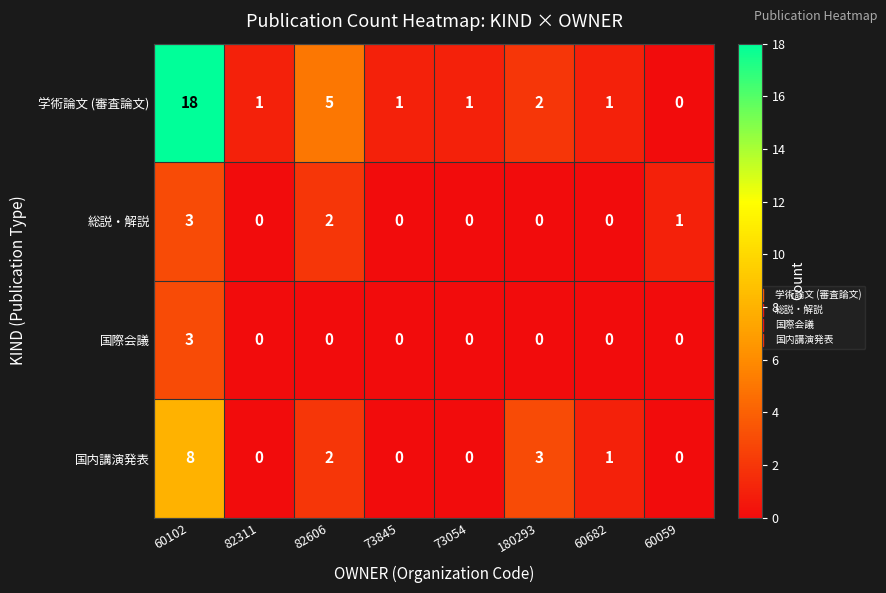

At which label is 学術論文 (審査論文) closest to 9?

82606